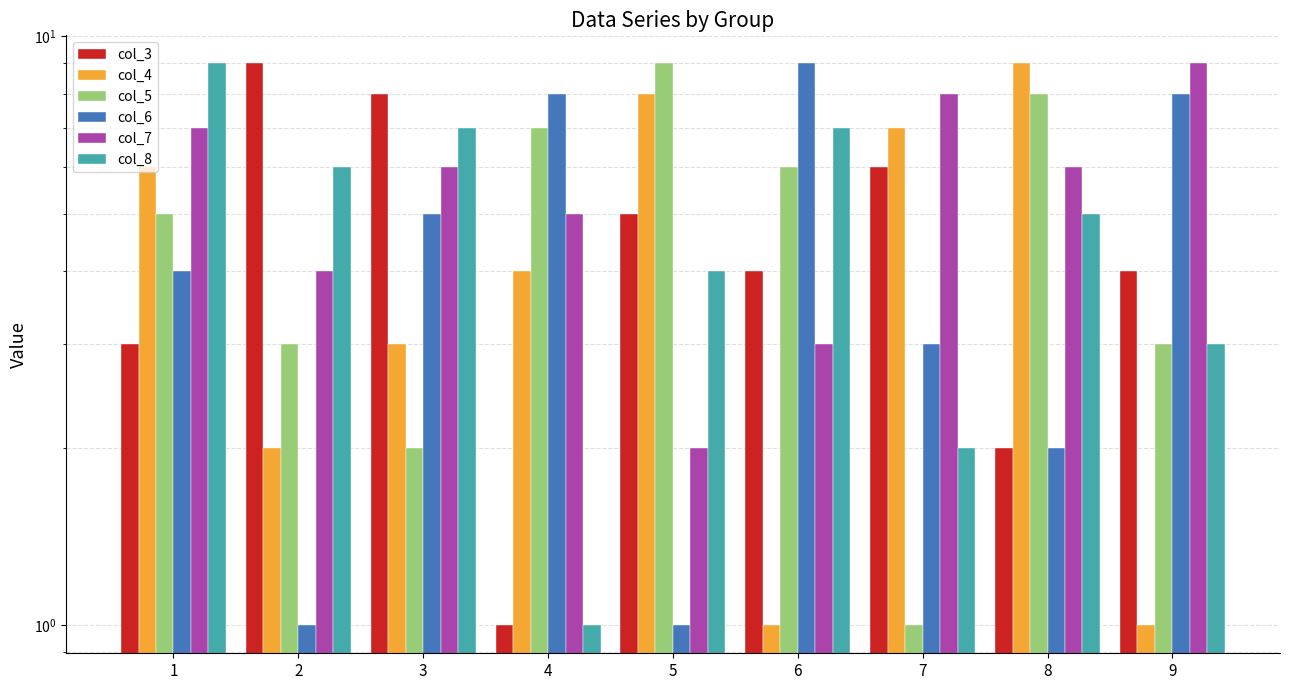

What is the approximate value of col_4 at 2?

2